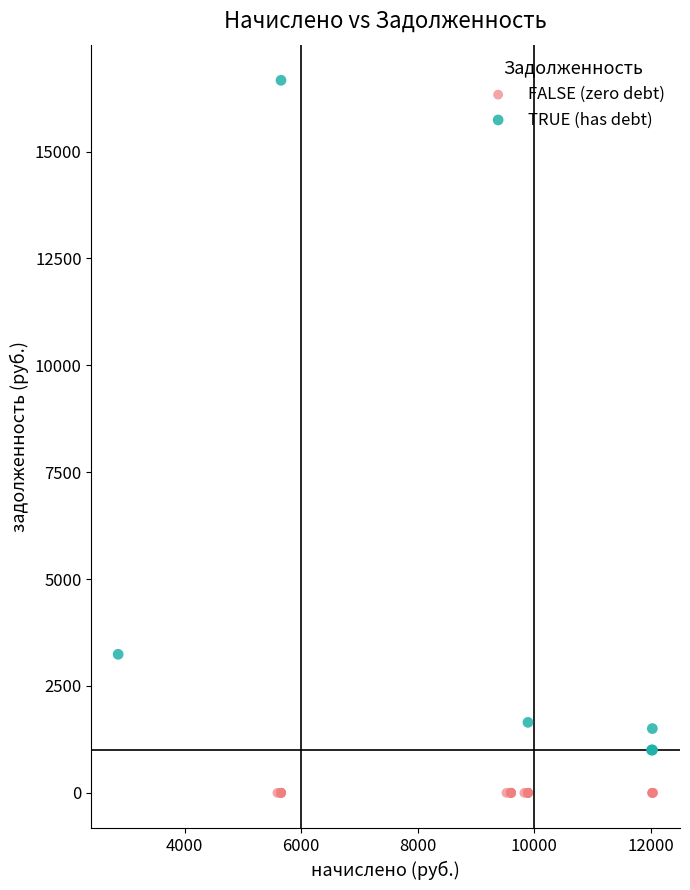

Which series reaches the minimum Y coordinate?

FALSE (zero debt)